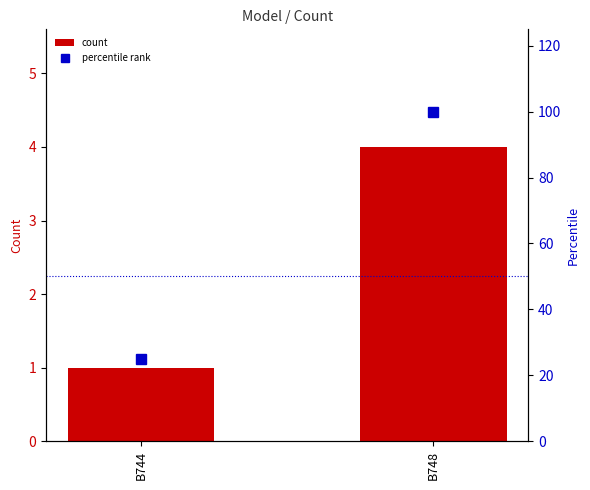

Between B744 and B748, which series saw the biggest shift?

percentile rank